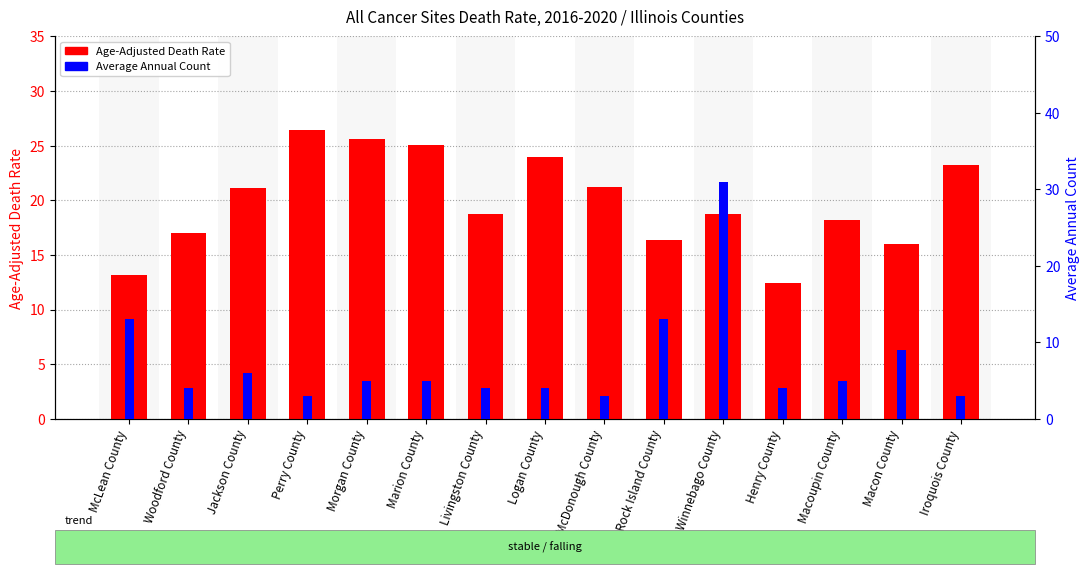

What is the value of the Age-Adjusted Death Rate bar at the 2nd from the left?

17.0